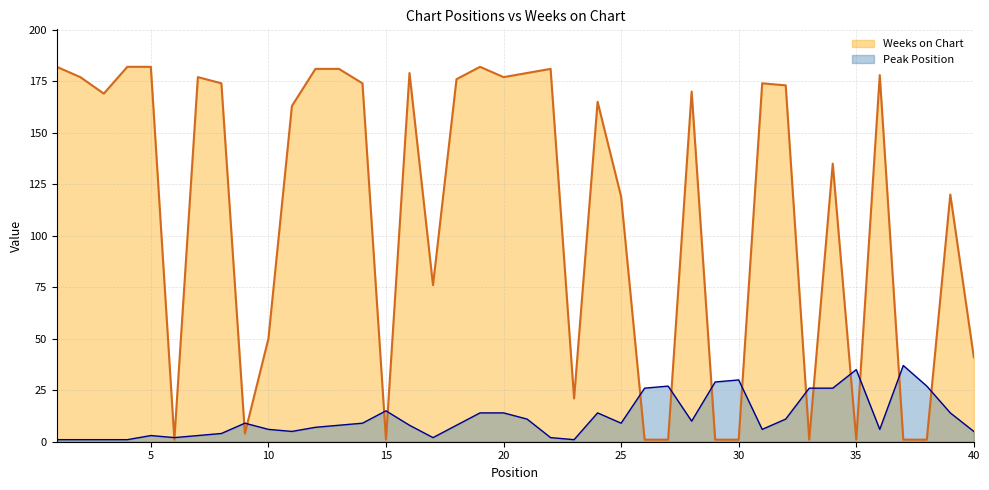

What is the value of the Peak Position point at the 26th from the left?

26